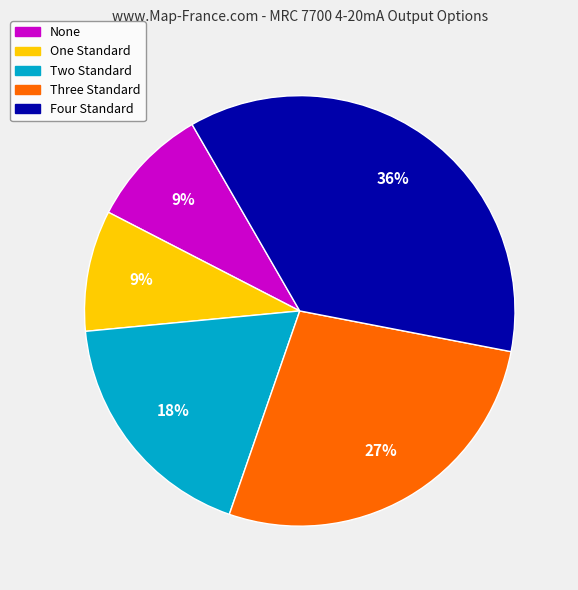

What is the ratio of the value at Four Standard to the value at One Standard?

4.0